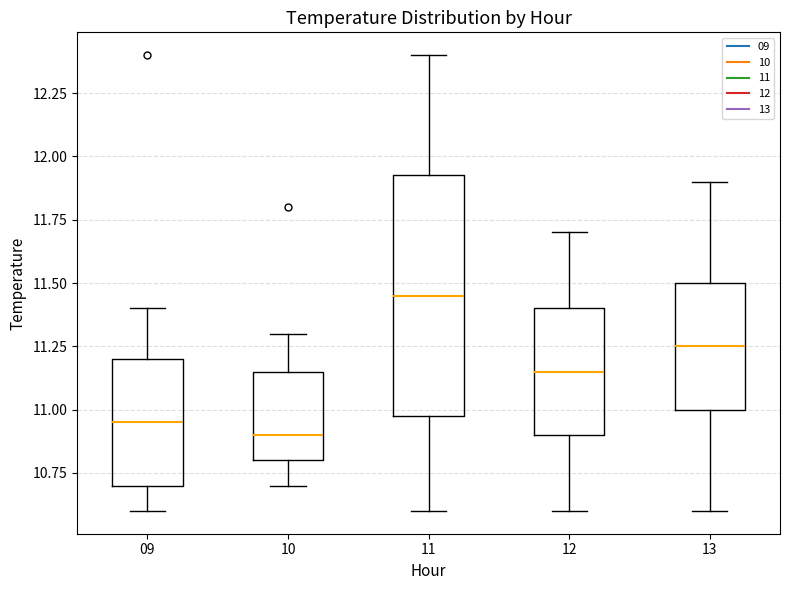

Which box's median line is the highest?

11